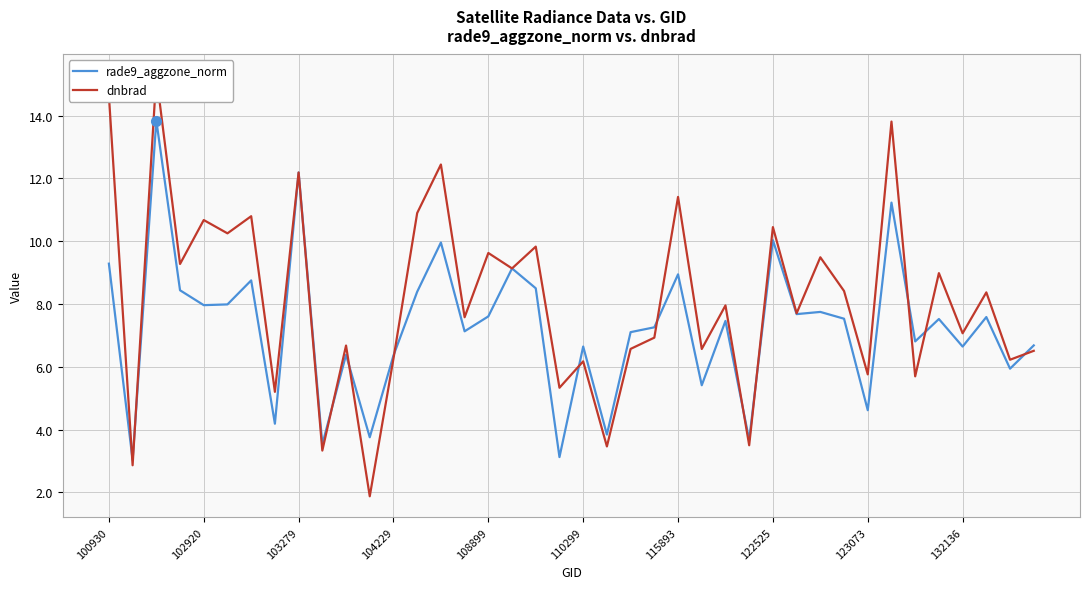

Rank the series at 15 from highest to lowest value.

dnbrad, rade9_aggzone_norm